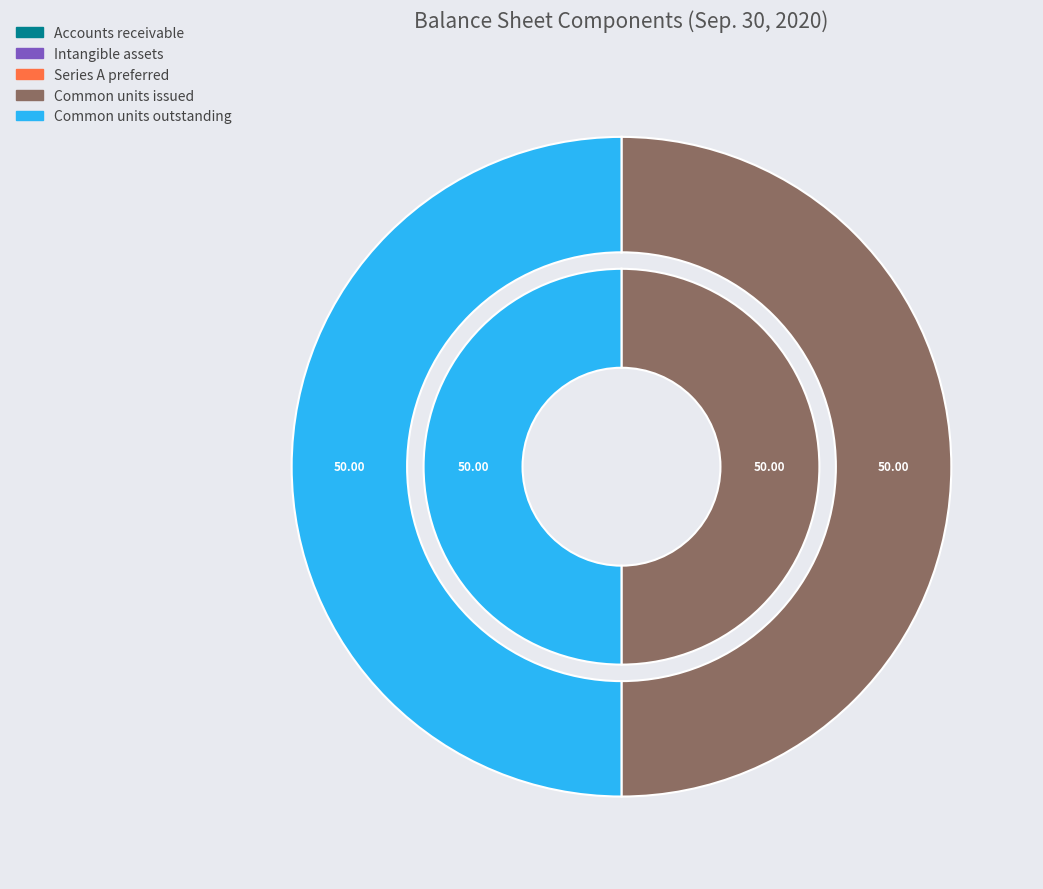

To the nearest percent, what percentage of the pie is Common units outstanding?

50%